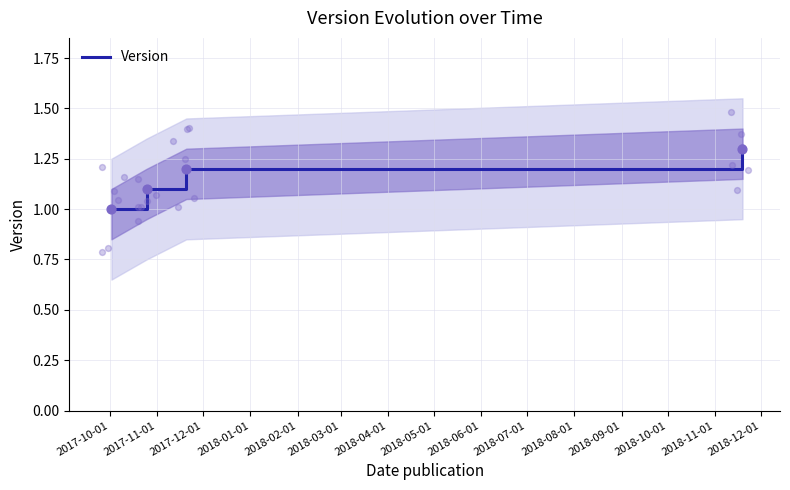

What is the change in value from 2017-10-01 to 2017-11-01?

+0.1